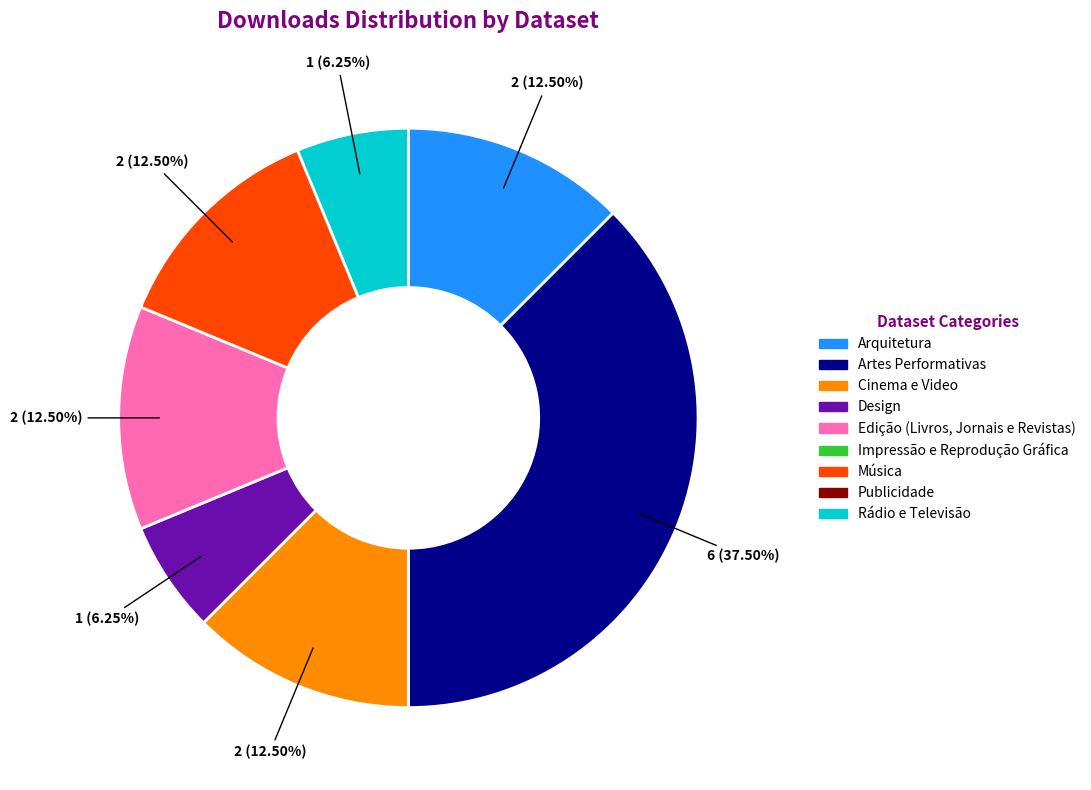

Is there a majority slice in this chart?

No